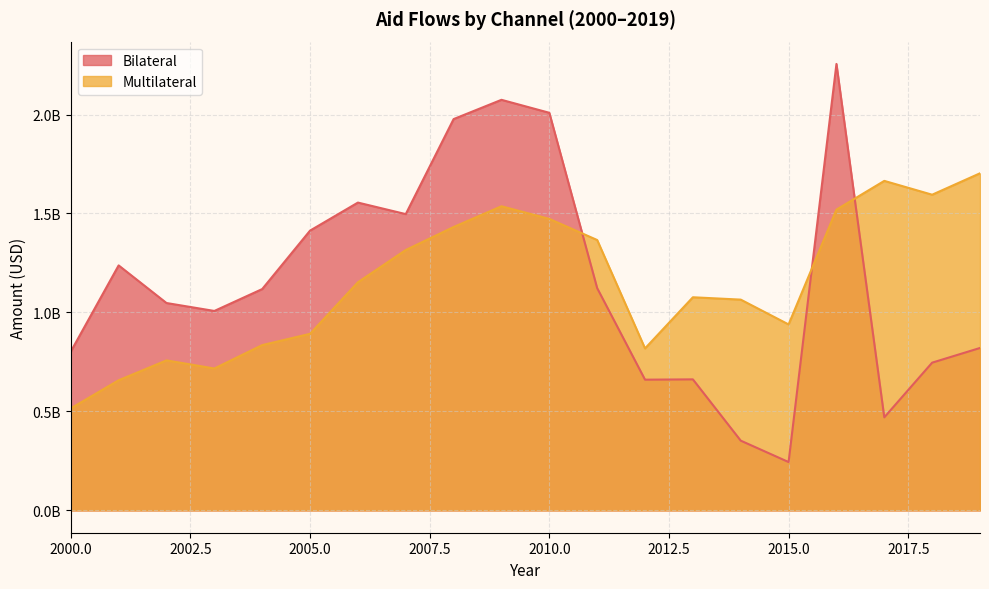

True or false: Bilateral has a value of 1555148884.0 at 2006.

True